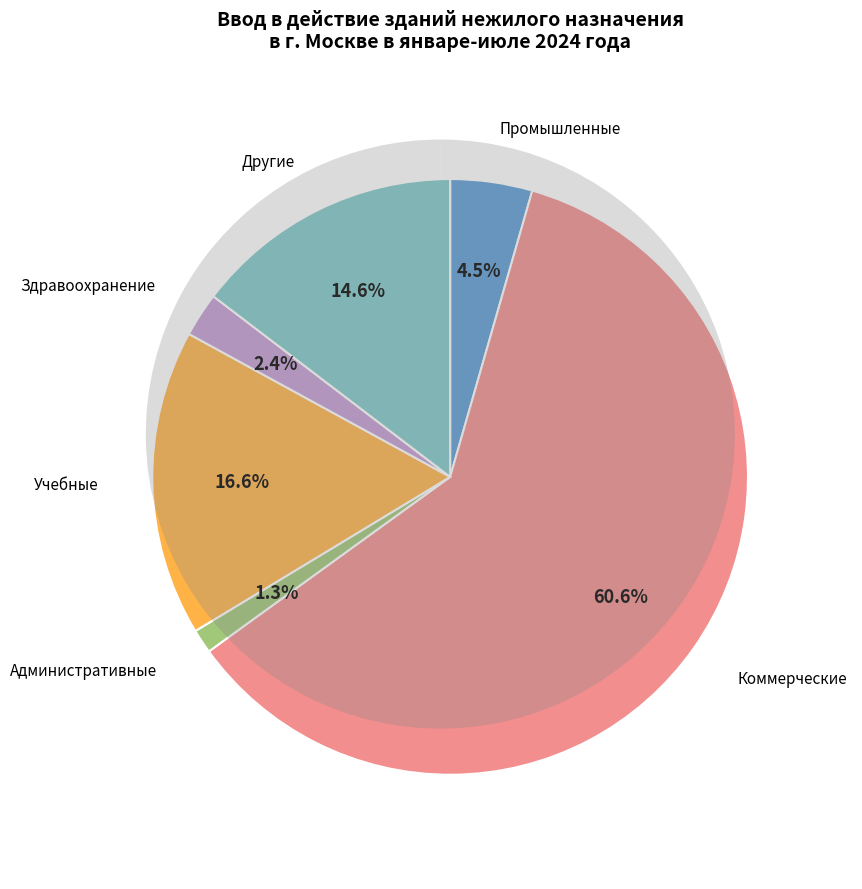

Which category accounts for the majority?

Коммерческие